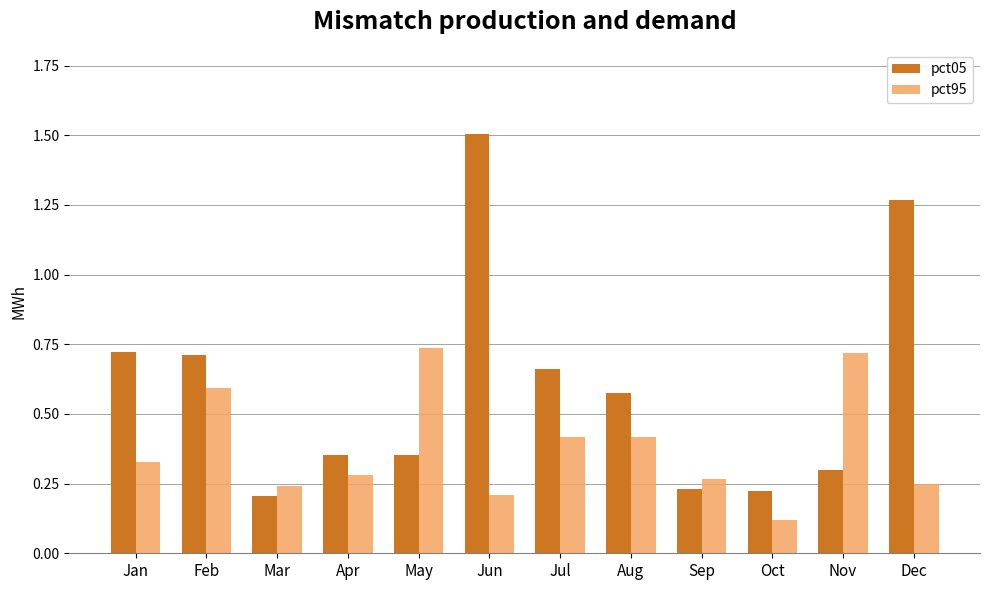

What is the maximum value shown in the chart?

1.5